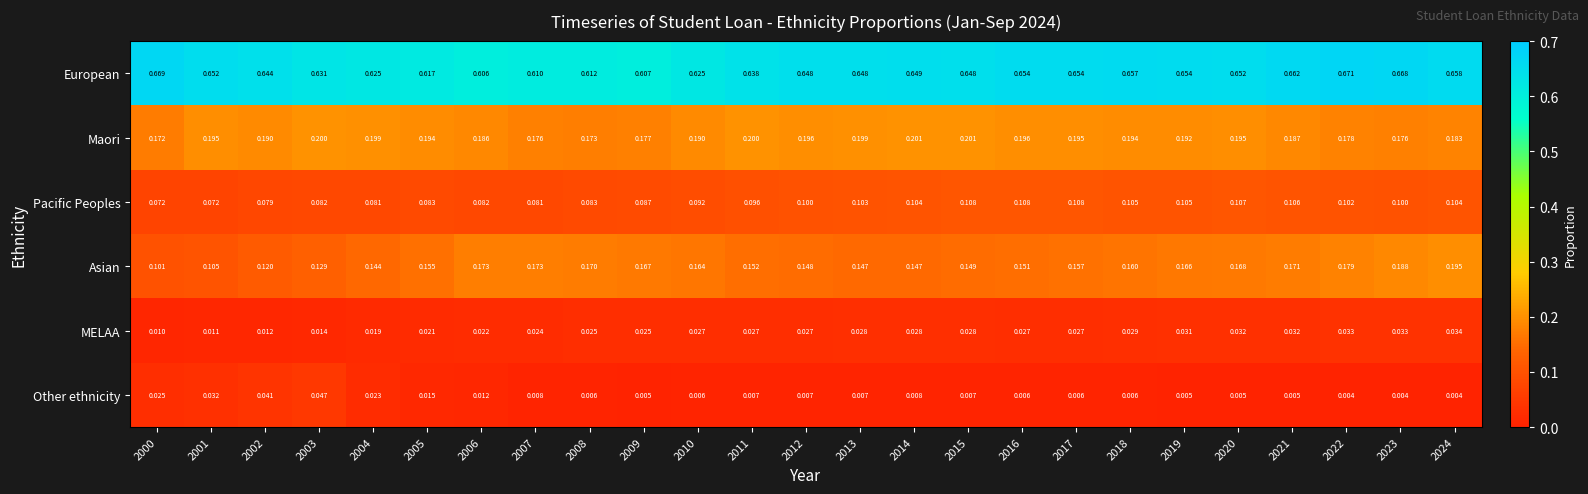

Which series has the widest spread of values?

Asian